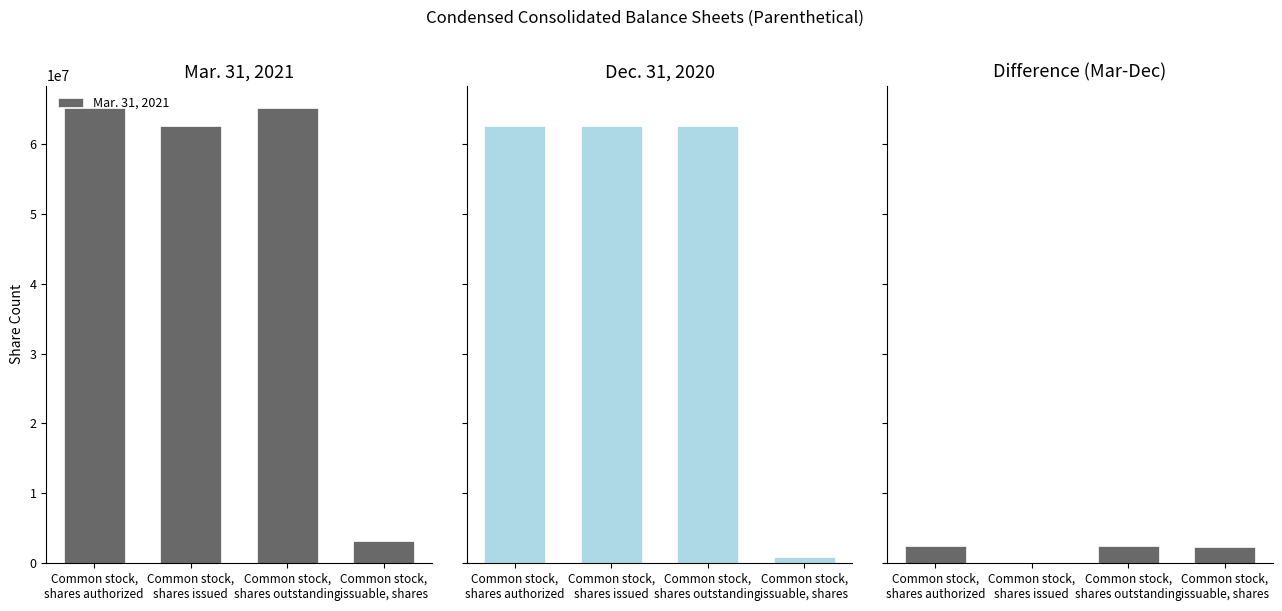

At which label is Difference closest to 1248750?

Common stock,
issuable, shares